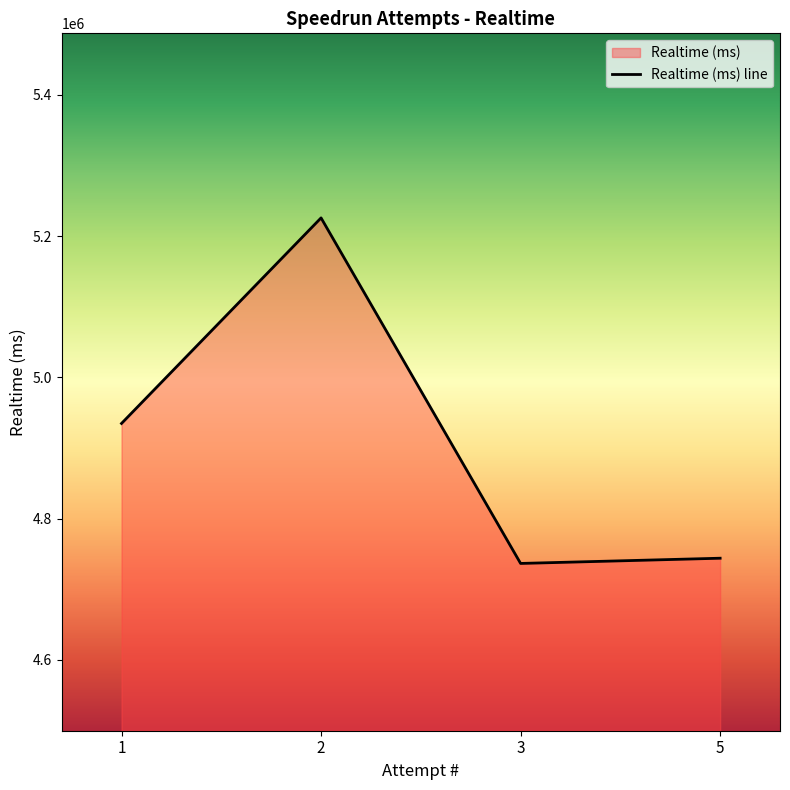

List the labels in order of value, smallest first.

3, 5, 1, 2